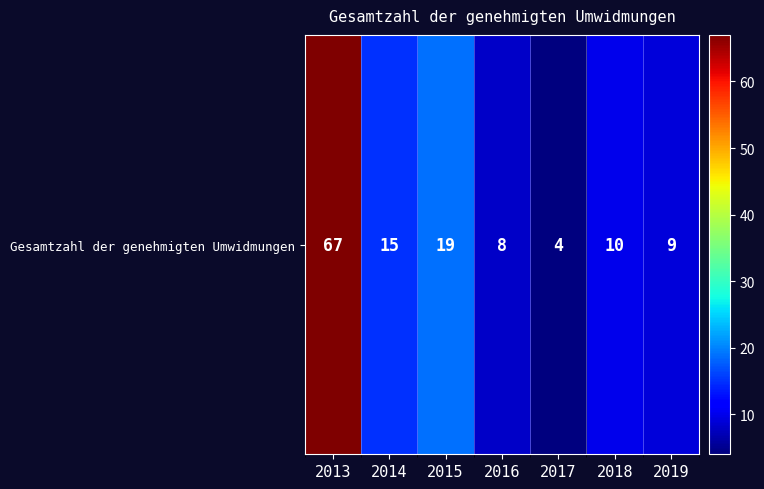

Which has a higher value, 2016 or 2018?

2018